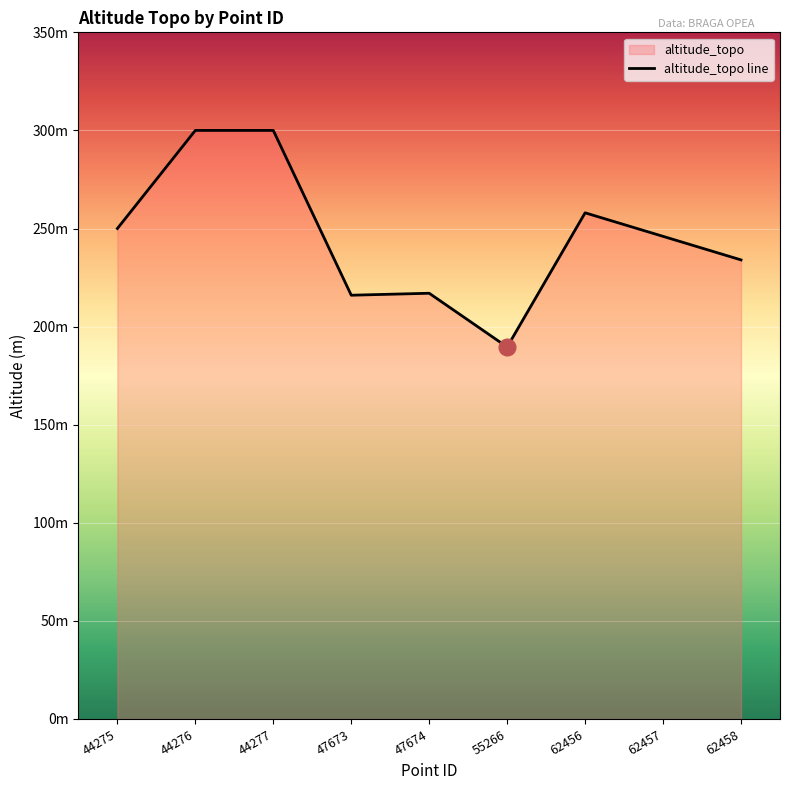

Is it true that the value at 55266 is 189.6?

True